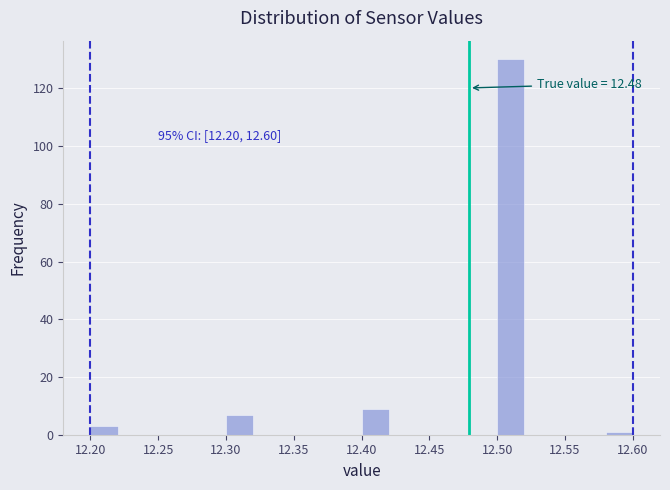

Which range on the x-axis has the tallest bar?

12.50 to 12.52